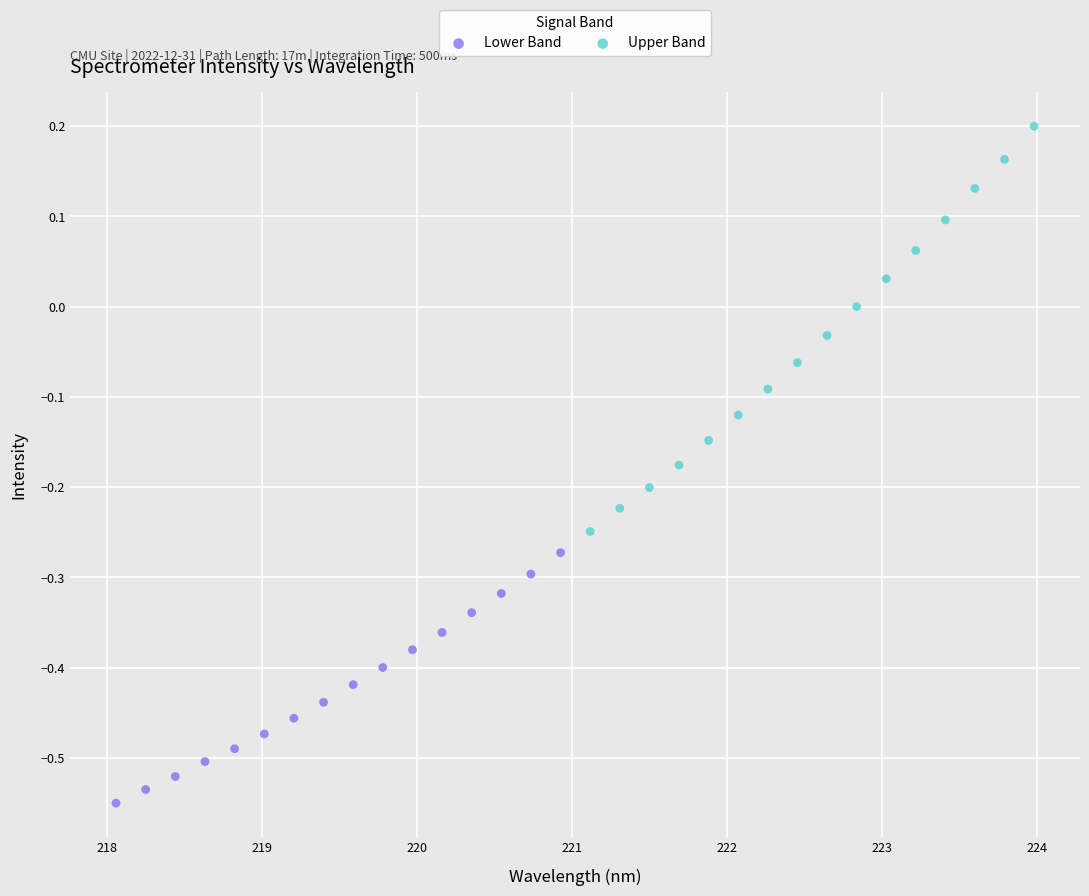

Which series contains the lowest Y value?

Lower Band